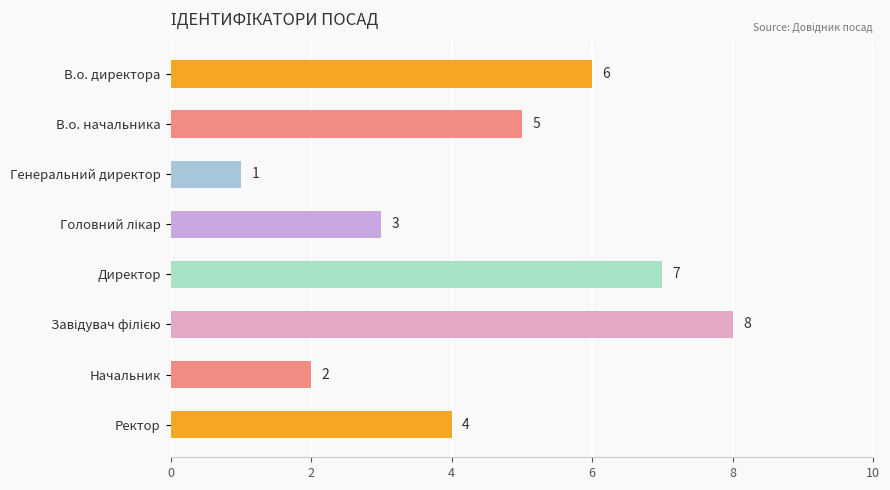

What is the difference between the second highest and minimum values?

6